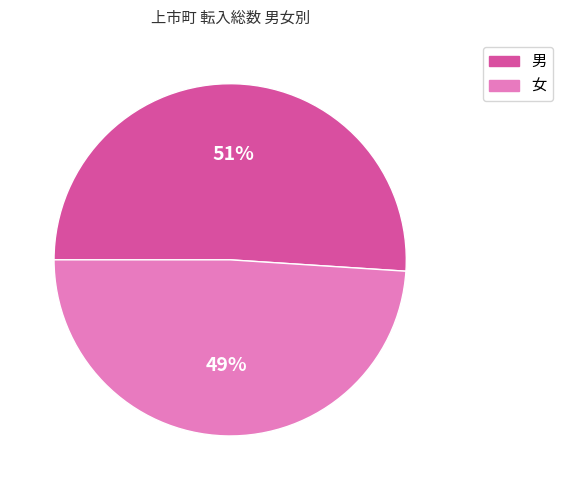

Rank the categories by value from lowest to highest.

女, 男